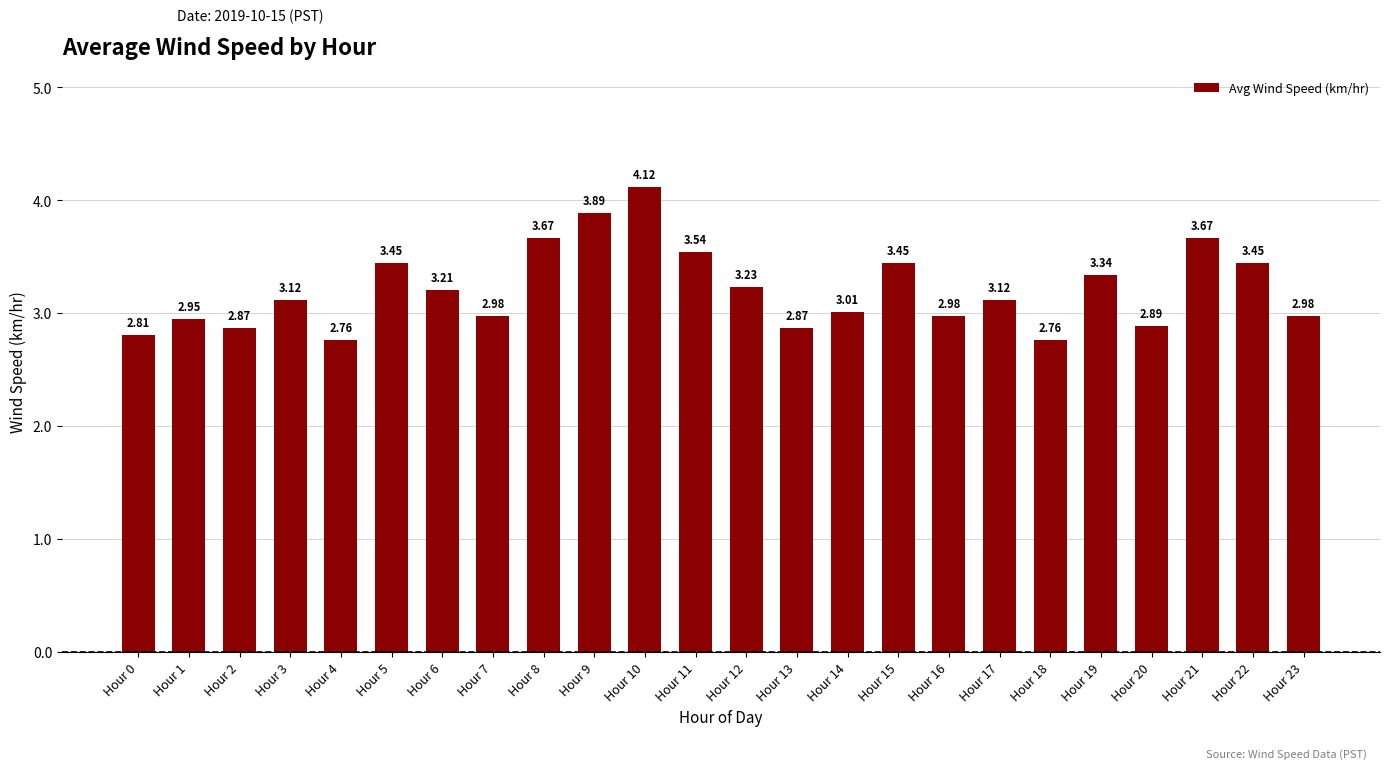

Between Hour 20 and Hour 0, which is larger?

Hour 20